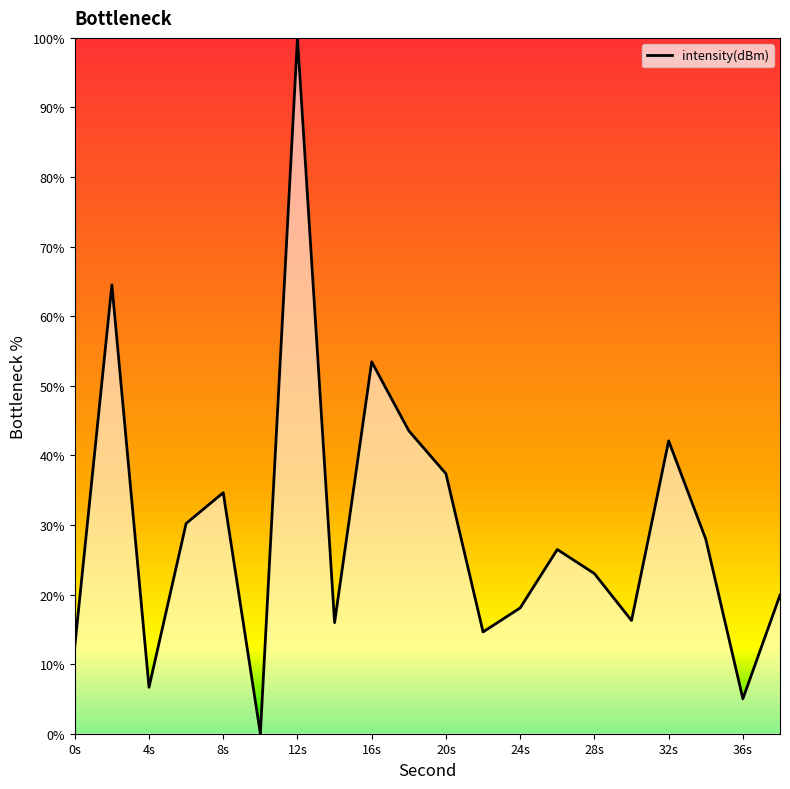

What is the difference between the maximum and minimum values?

100.0